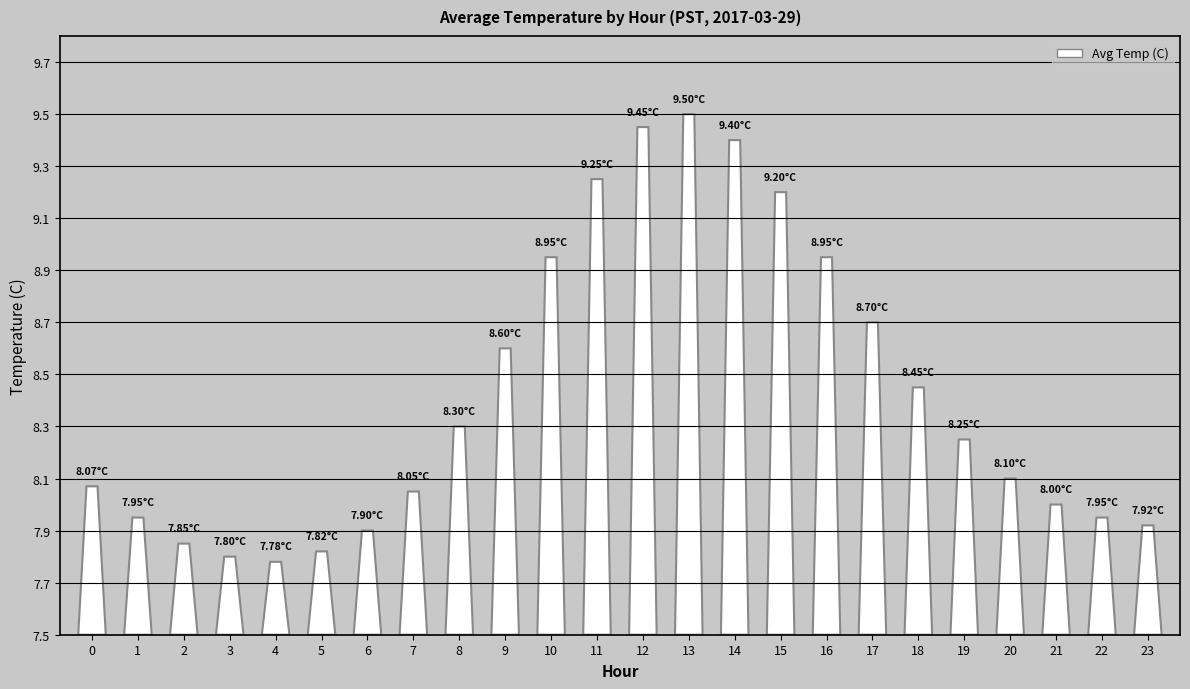

Reading right to left, transcribe all the data shown in this chart.

7.9	8.0	8.0	8.1	8.2	8.4	8.7	8.9	9.2	9.4	9.5	9.4	9.2	8.9	8.6	8.3	8.1	7.9	7.8	7.8	7.8	7.8	8.0	8.1